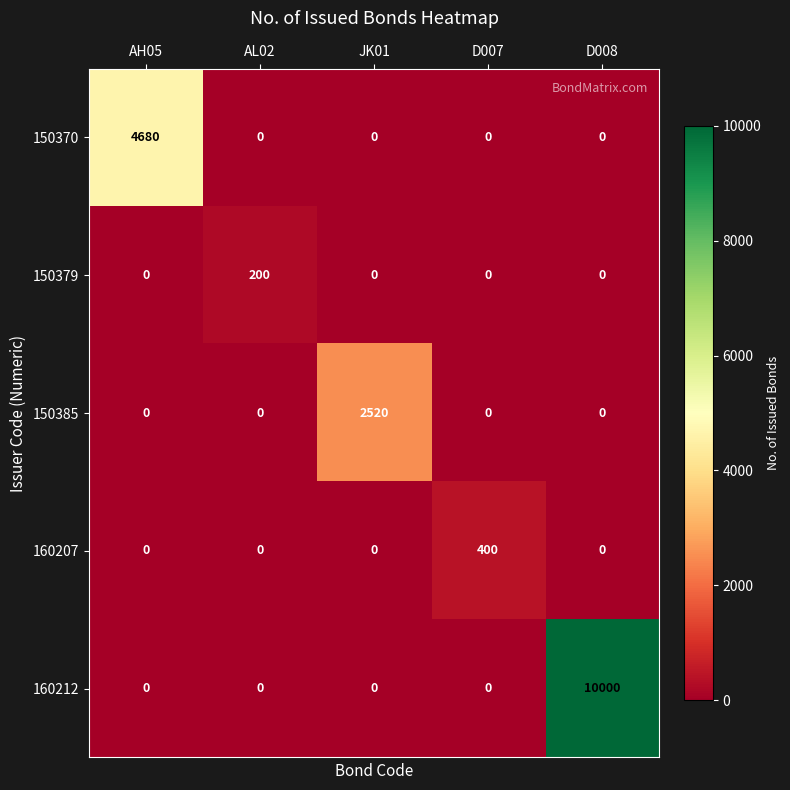

What is the spread (max minus min) of values at AL02?

200